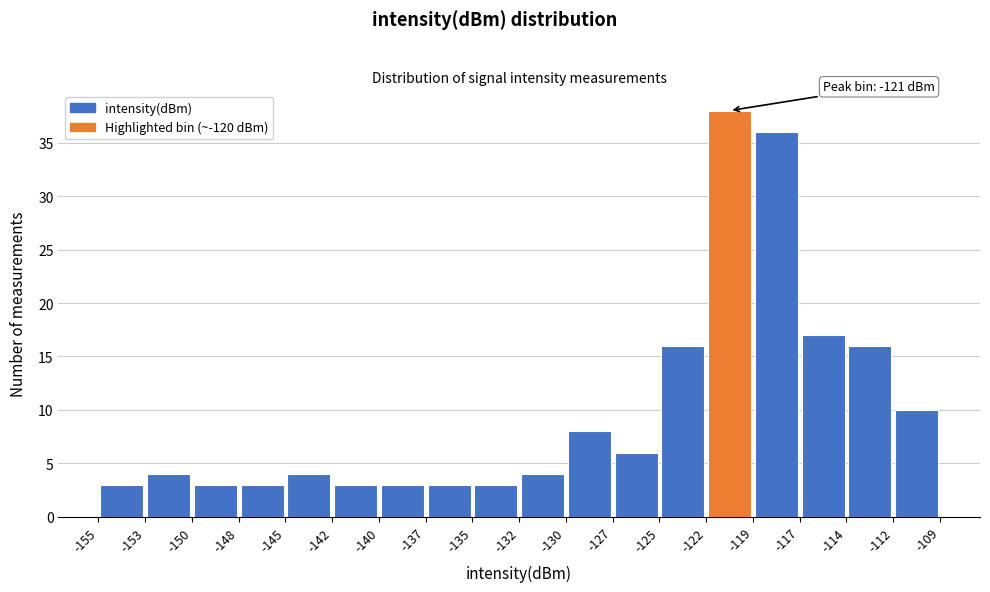

Which range on the x-axis has the tallest bar?

-122 to -119